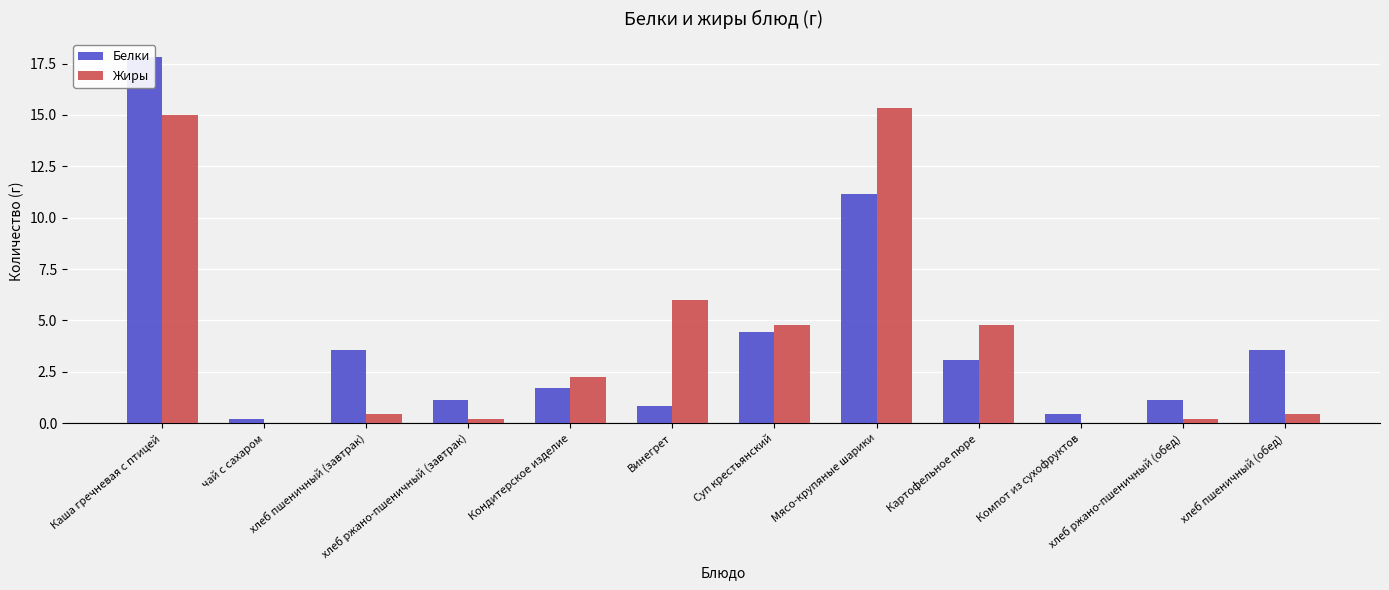

Does the chart contain stacked bars?

No